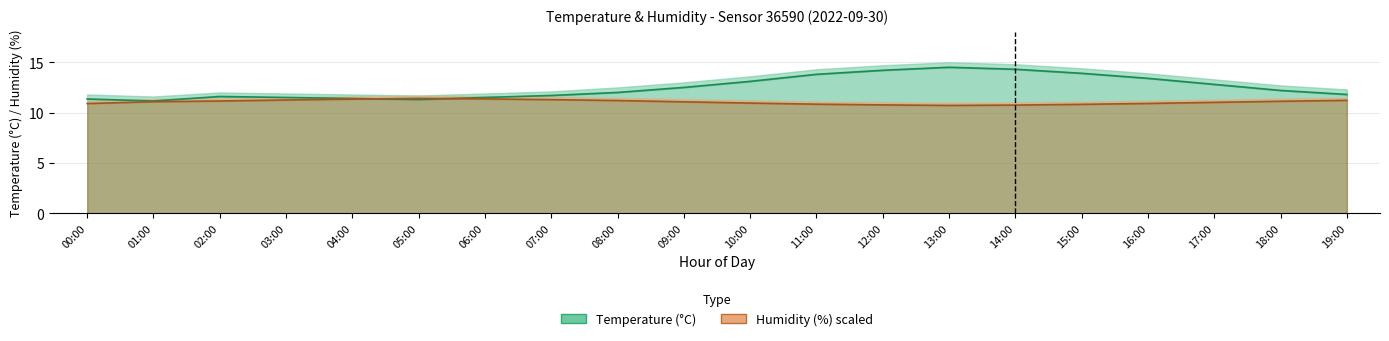

What is the total value across all series at 12:00?

25.0